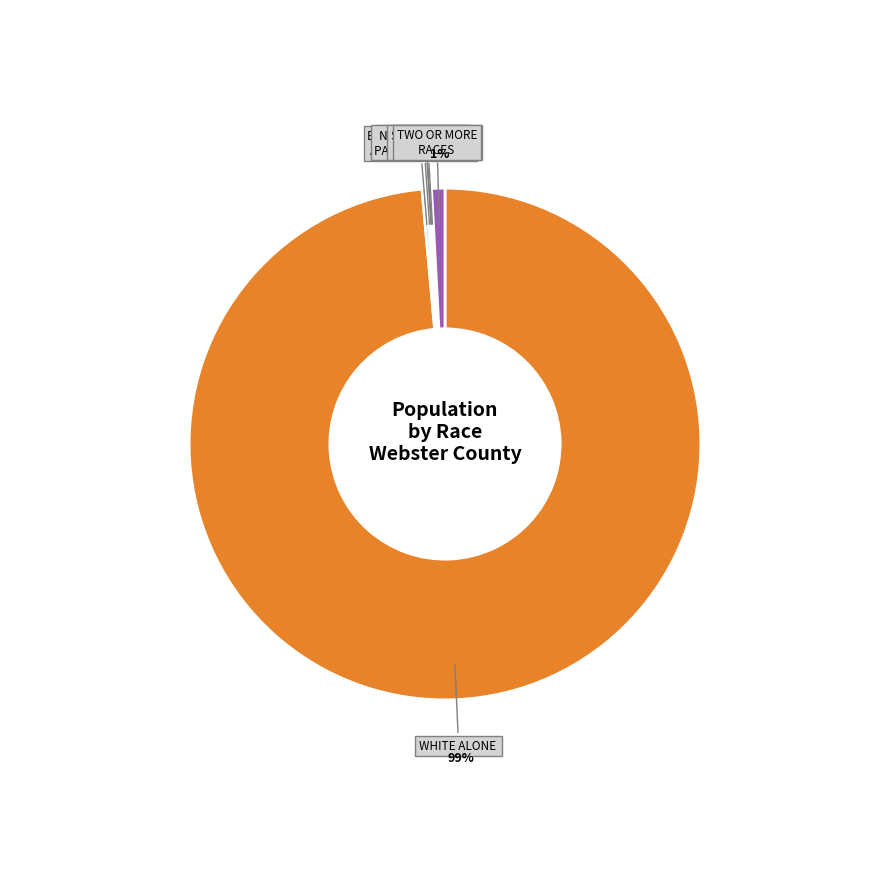

Is there a majority slice in this chart?

Yes